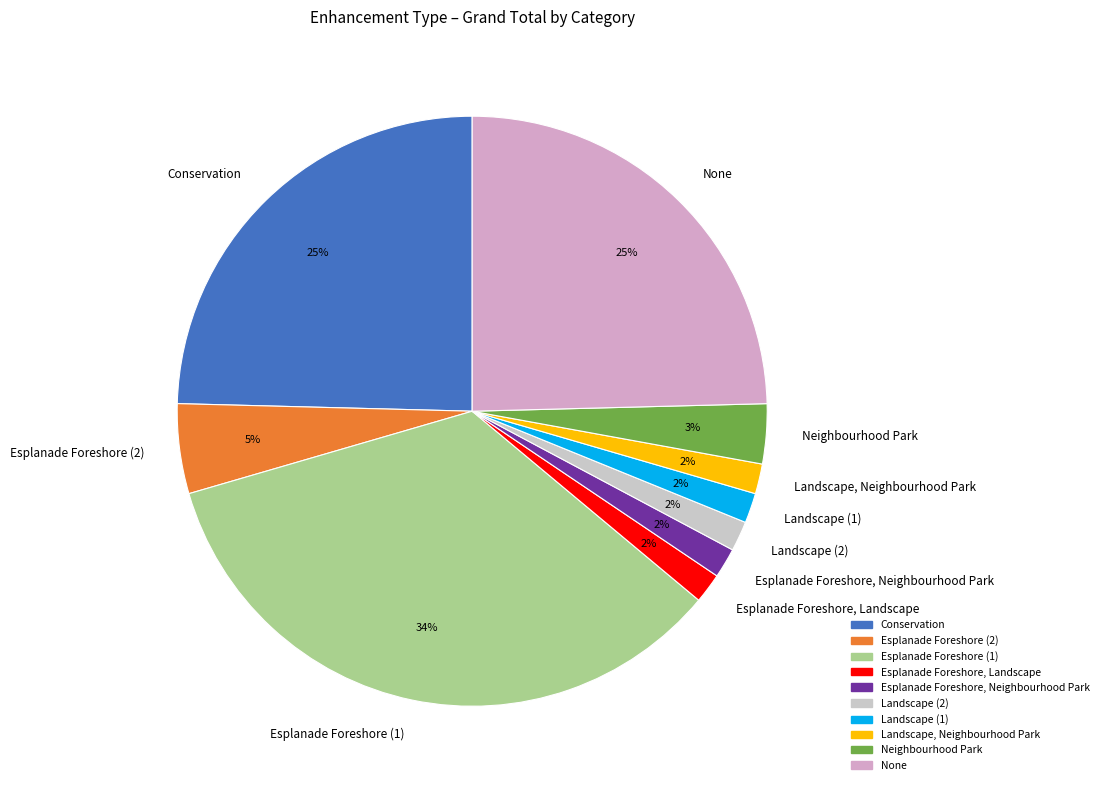

Do Esplanade Foreshore, Neighbourhood Park and Landscape, Neighbourhood Park together represent more than half of the pie?

No